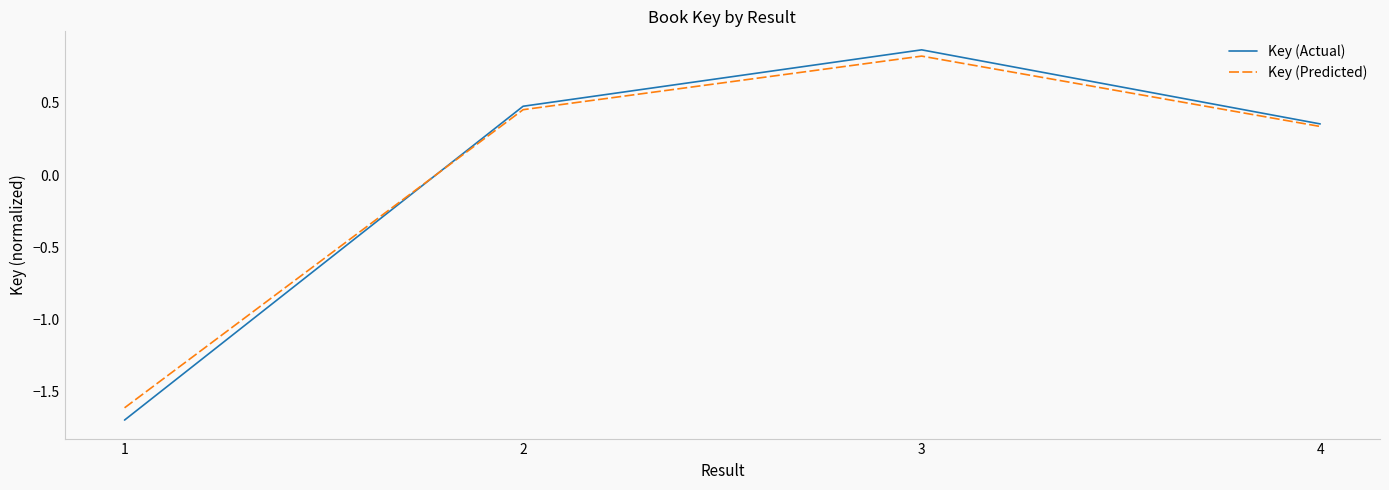

Which series changed the most between 2 and 4?

Key (Actual)